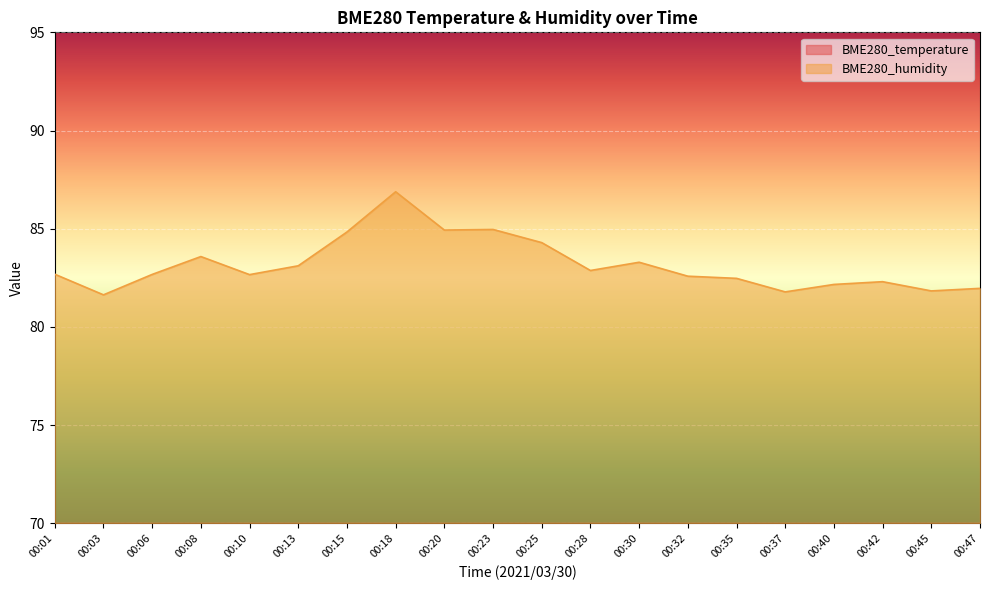

Where is BME280_temperature nearest to the value 11?

00:18